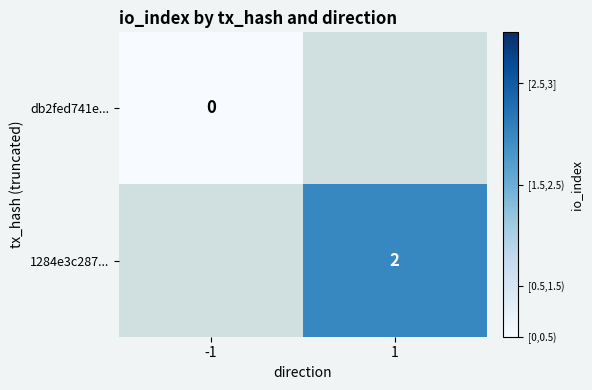

The 1284e3c287... series shows 3 at 1. True or false?

False